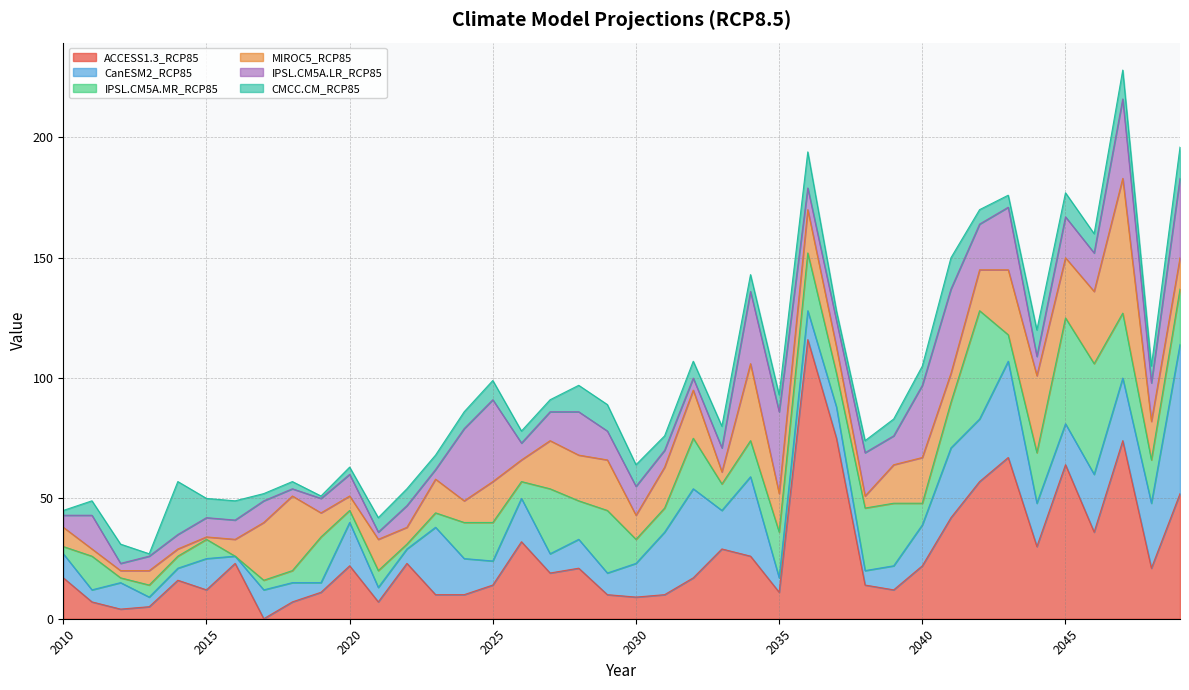

Where do CanESM2_RCP85 and ACCESS1.3_RCP85 first cross each other?

2011 and 2012